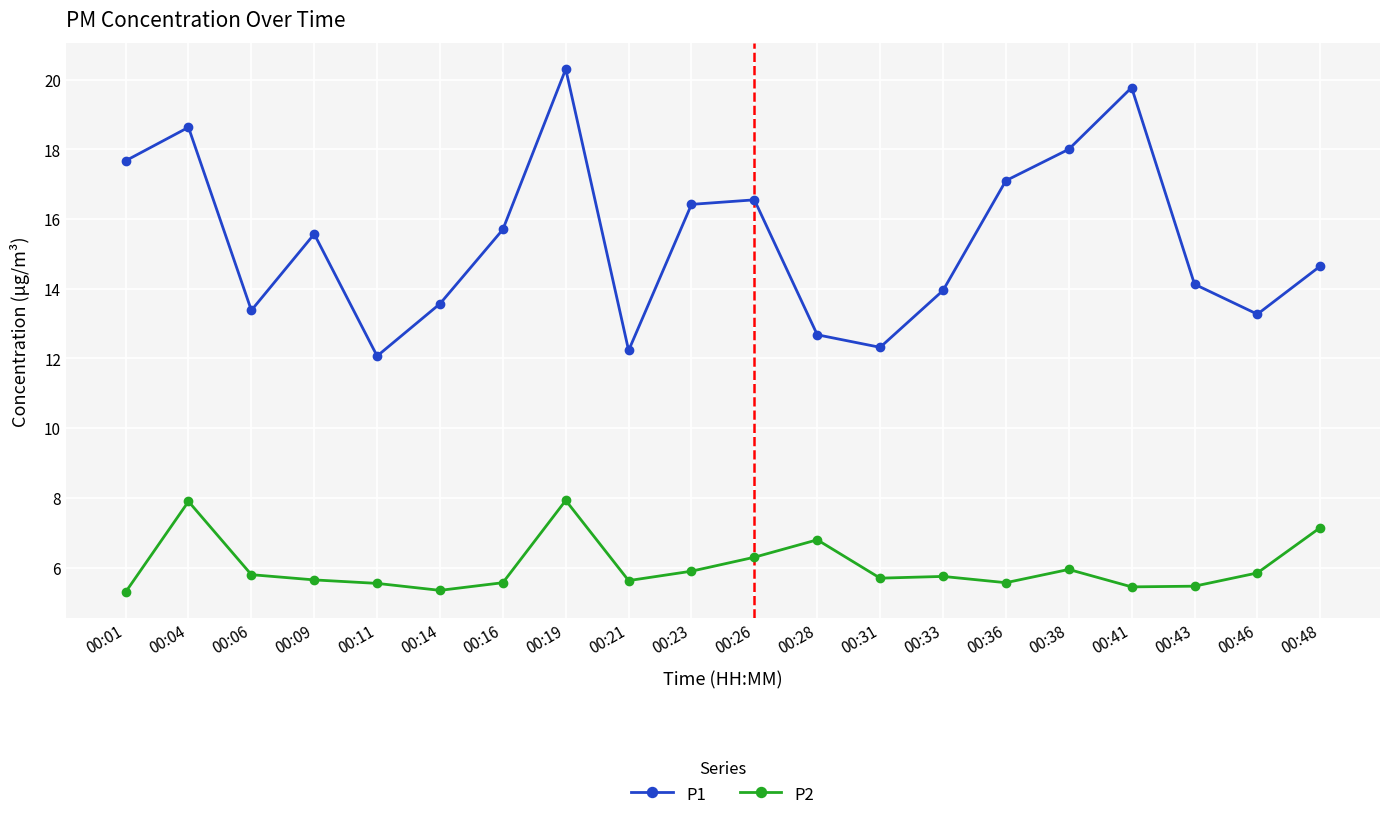

What is the difference between the highest and lowest values at 00:33?

8.2